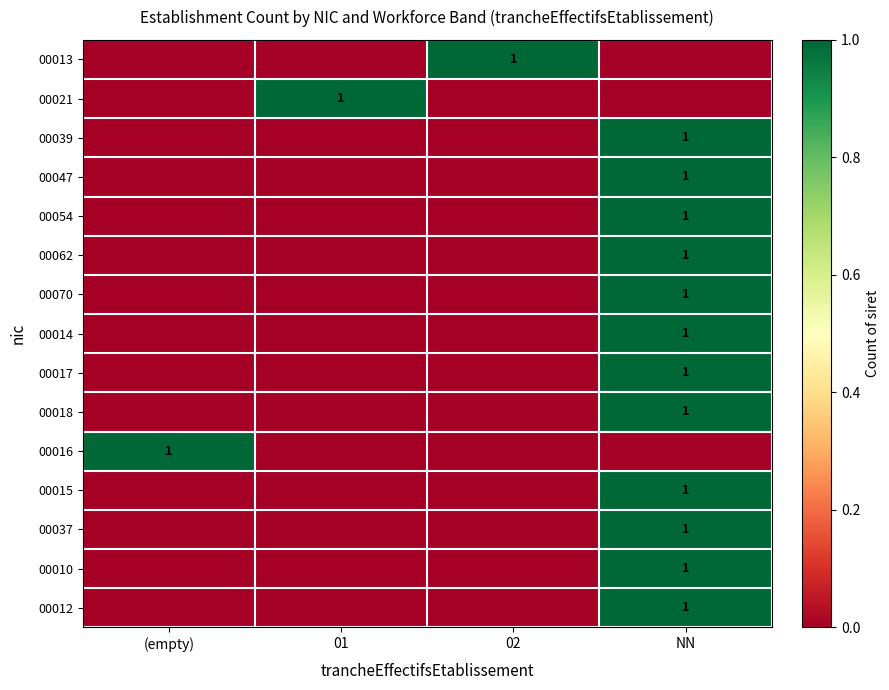

Is it true that 00016 equals 1 at (empty)?

True